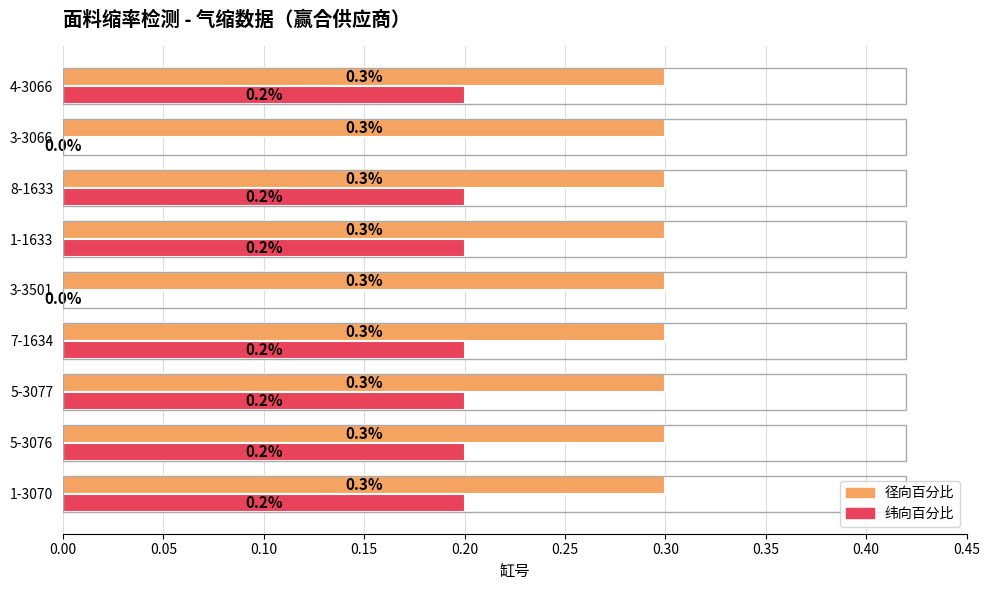

Which series has the largest total across all categories?

径向百分比